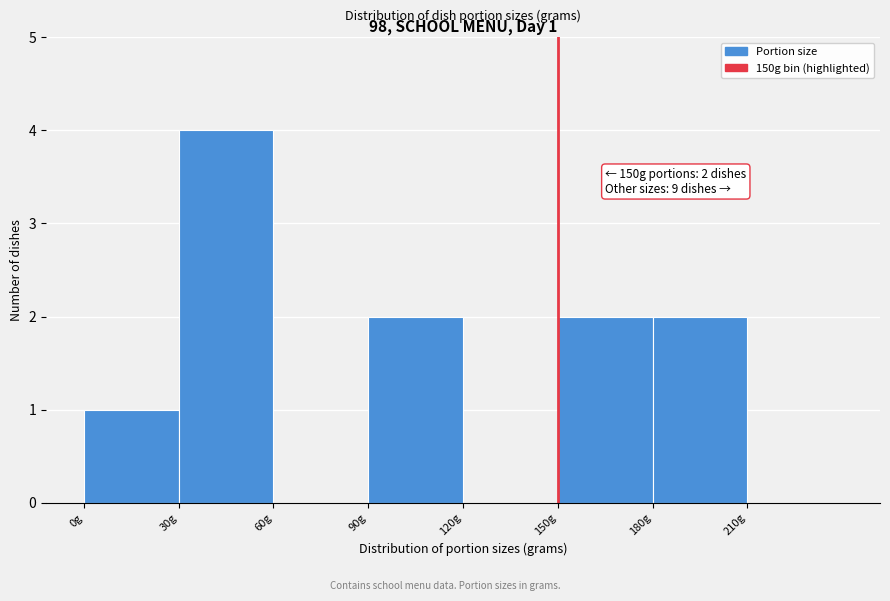

Which range on the x-axis has the tallest bar?

30 to 60